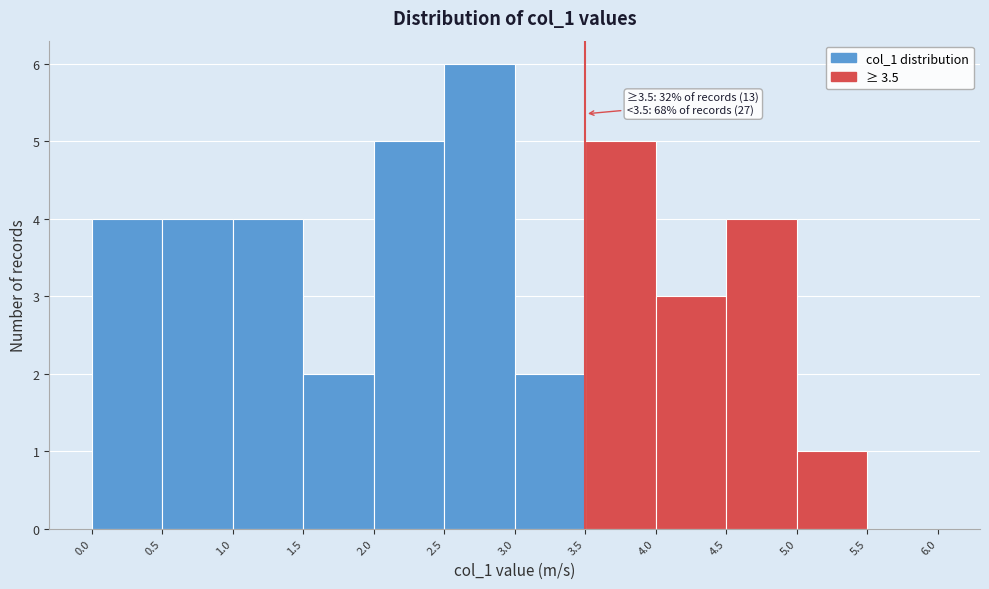

Over which range of the x-axis is the bar tallest?

2.5 to 3.0